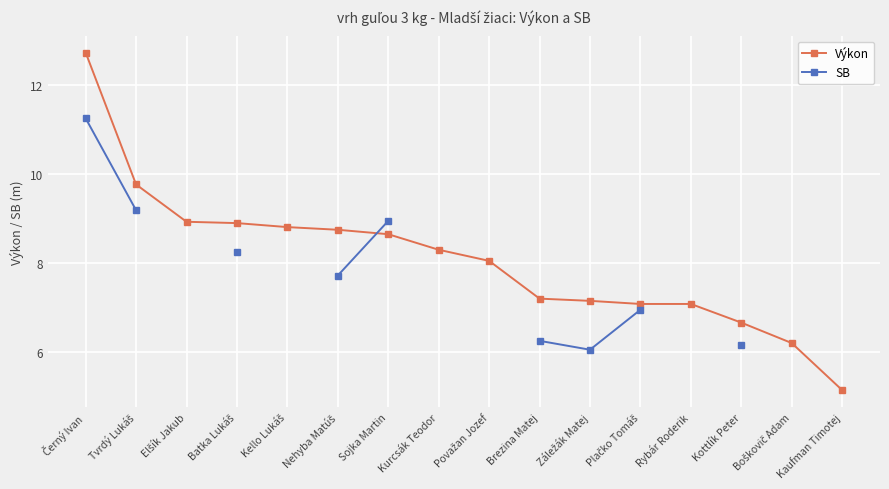

What is the label of the 2nd point from the right?

Boškovič Adam